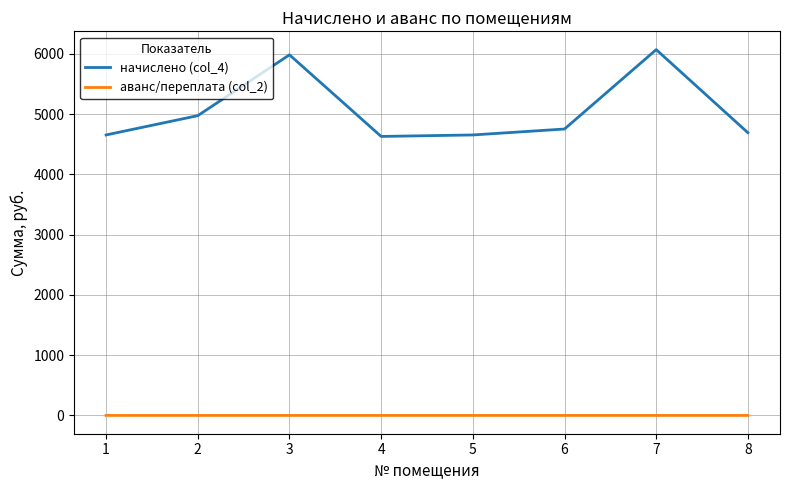

What is the difference between the maximum and second lowest values in the начислено (col_4) series?

1415.9